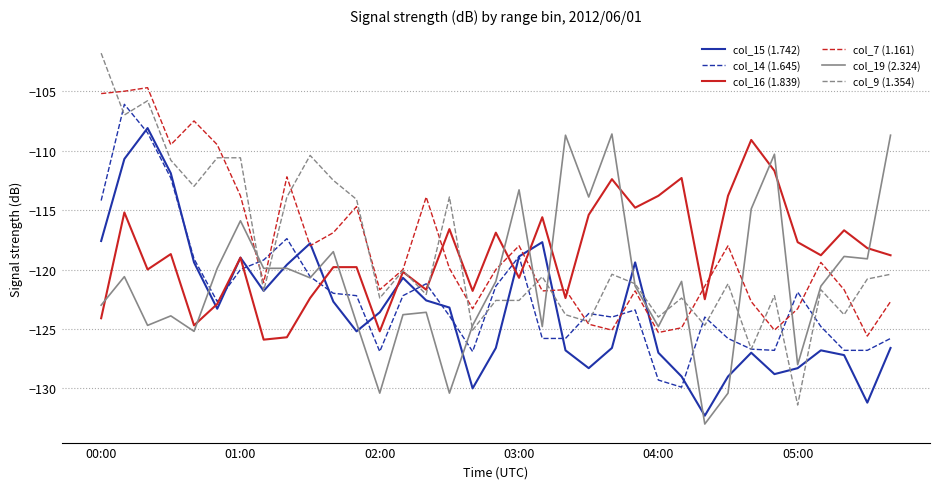

After their last crossing, which series has the higher values: col_19 (2.324) or col_7 (1.161)?

col_19 (2.324)